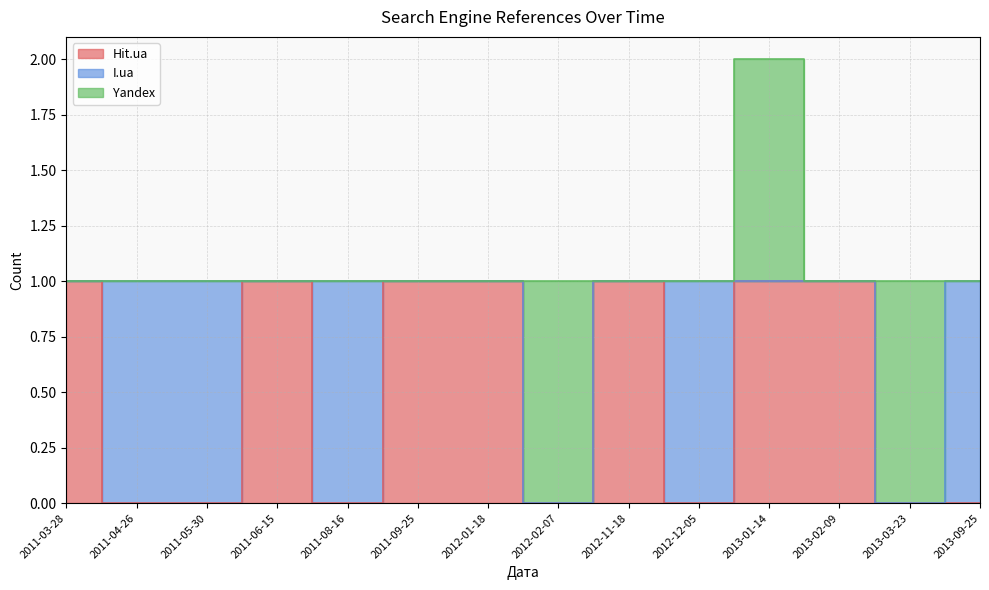

How many times do I.ua and Hit.ua cross each other?

6